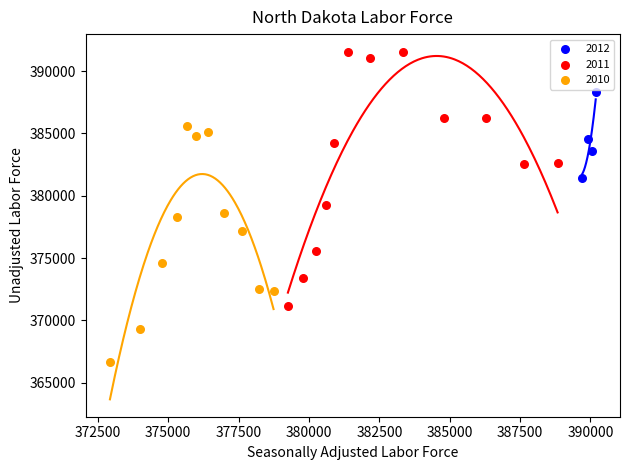

Which series contains the highest Y value?

2011